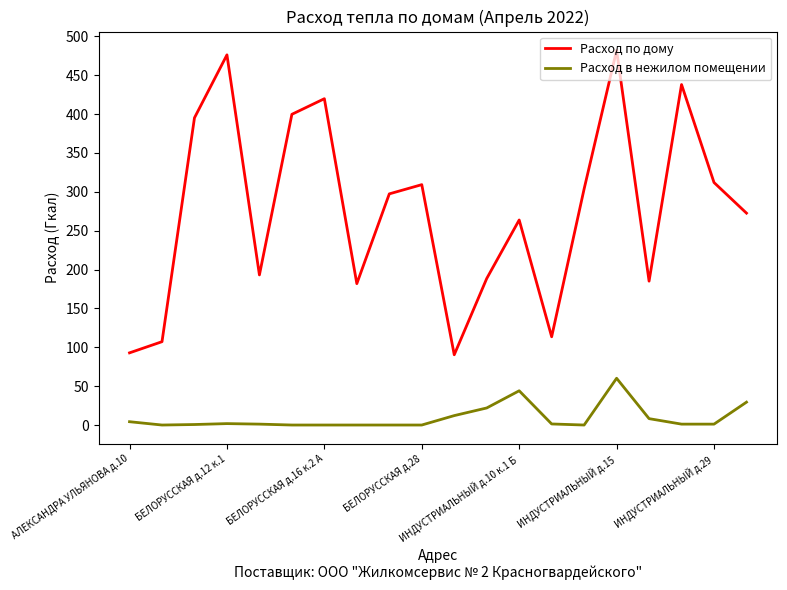

Rank the series by their average value, from lowest to highest.

Расход в нежилом помещении, Расход по дому